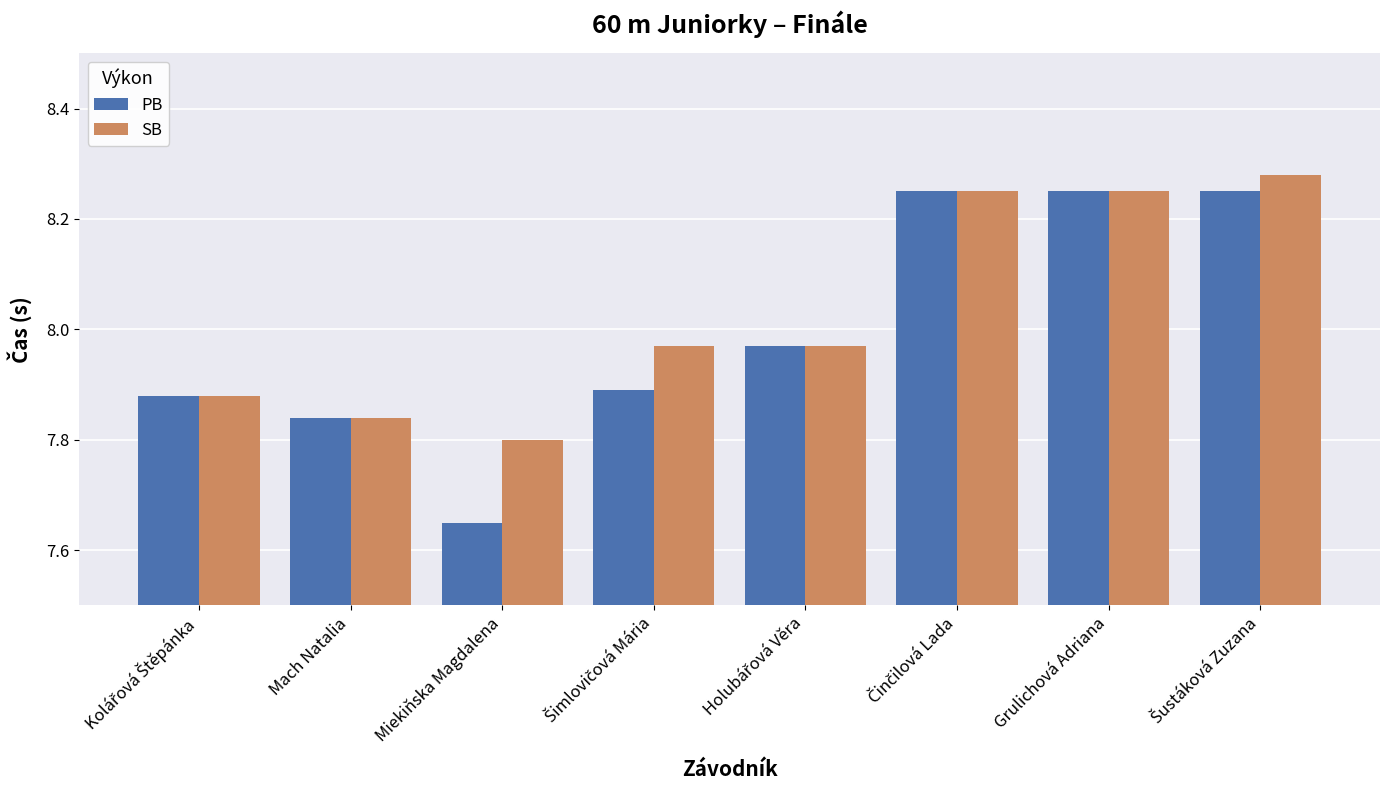

Rank the series by their maximum value, from highest to lowest.

SB, PB